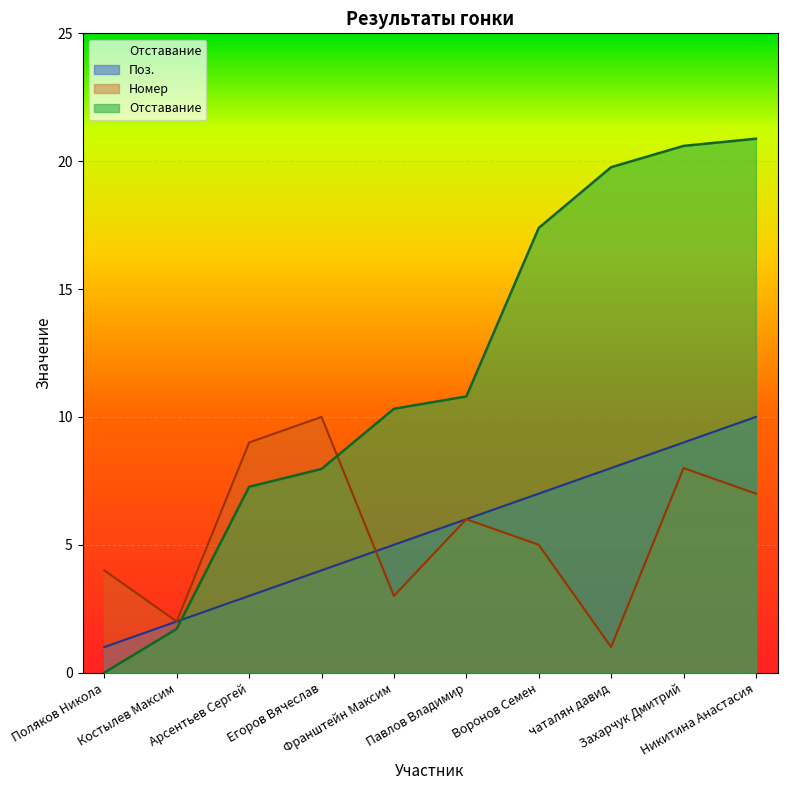

How many data points in Отставание are above 10?

6